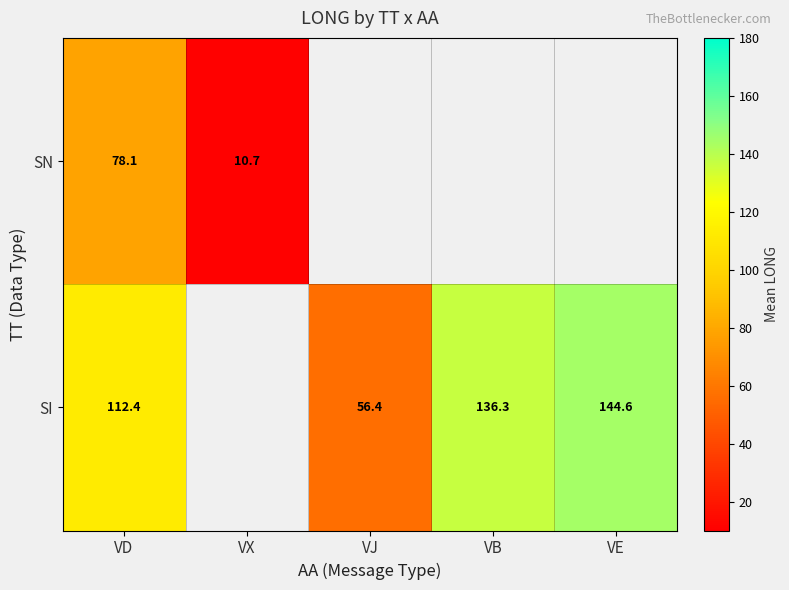

The value of SI at VE is 144.6. True or false?

True